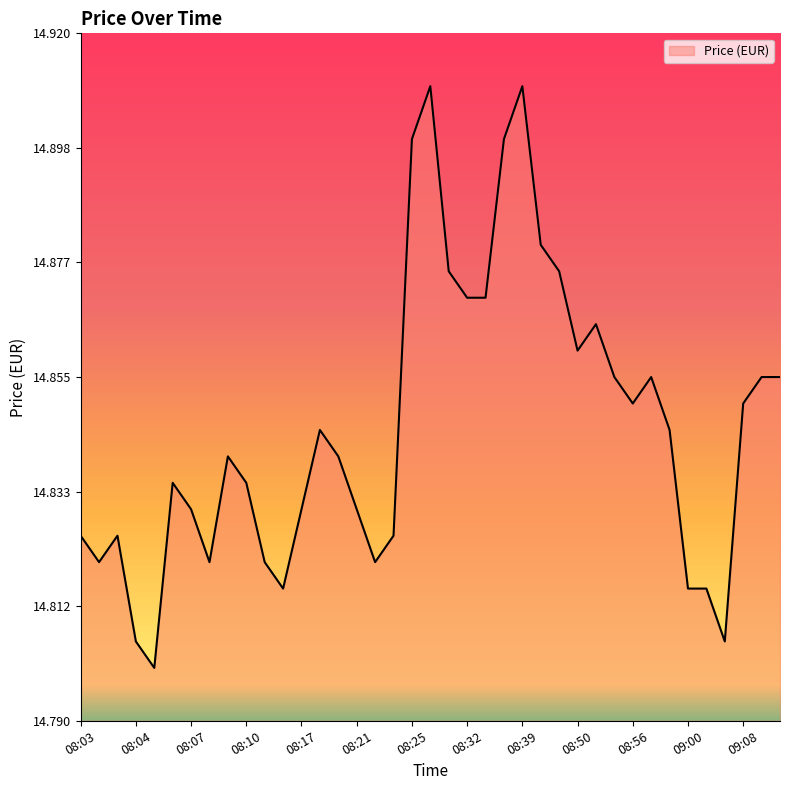

The value at 08:07 is 8.0. True or false?

False